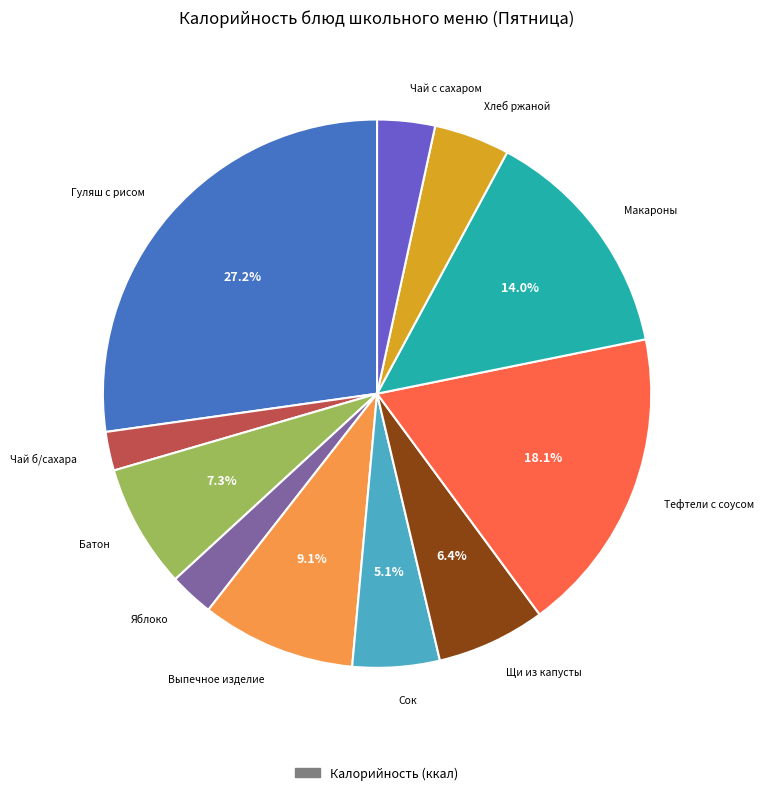

Does any single category account for the majority?

No